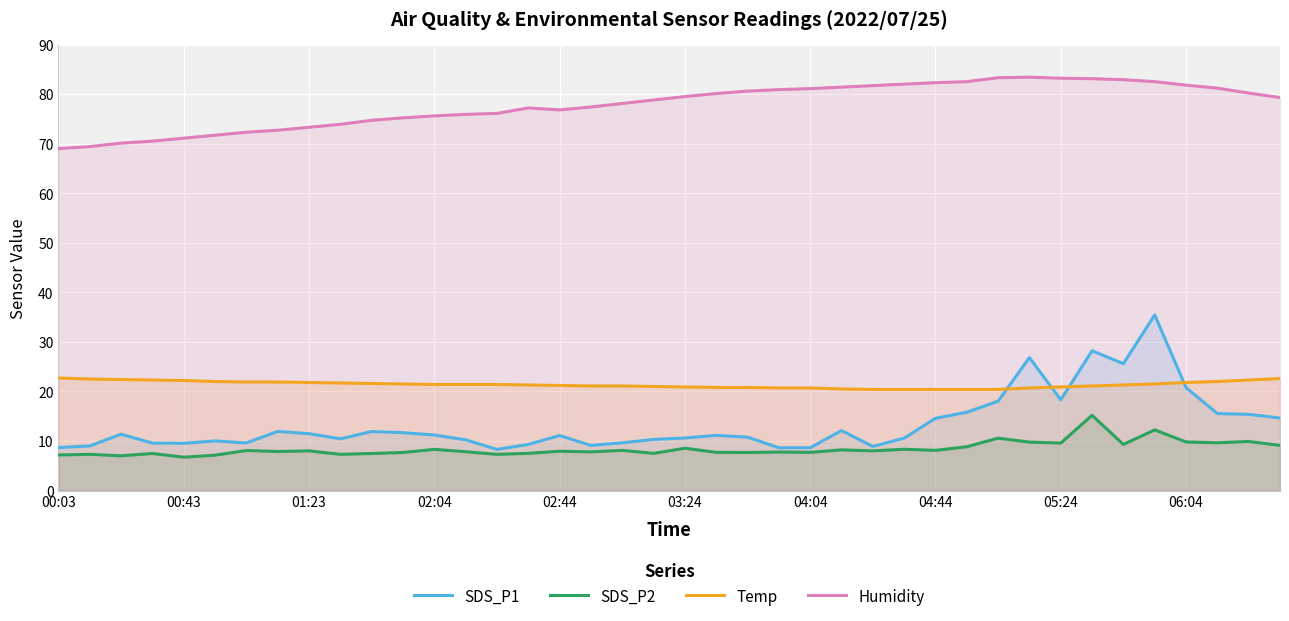

The Humidity series shows 40.6 at 00:03. True or false?

False